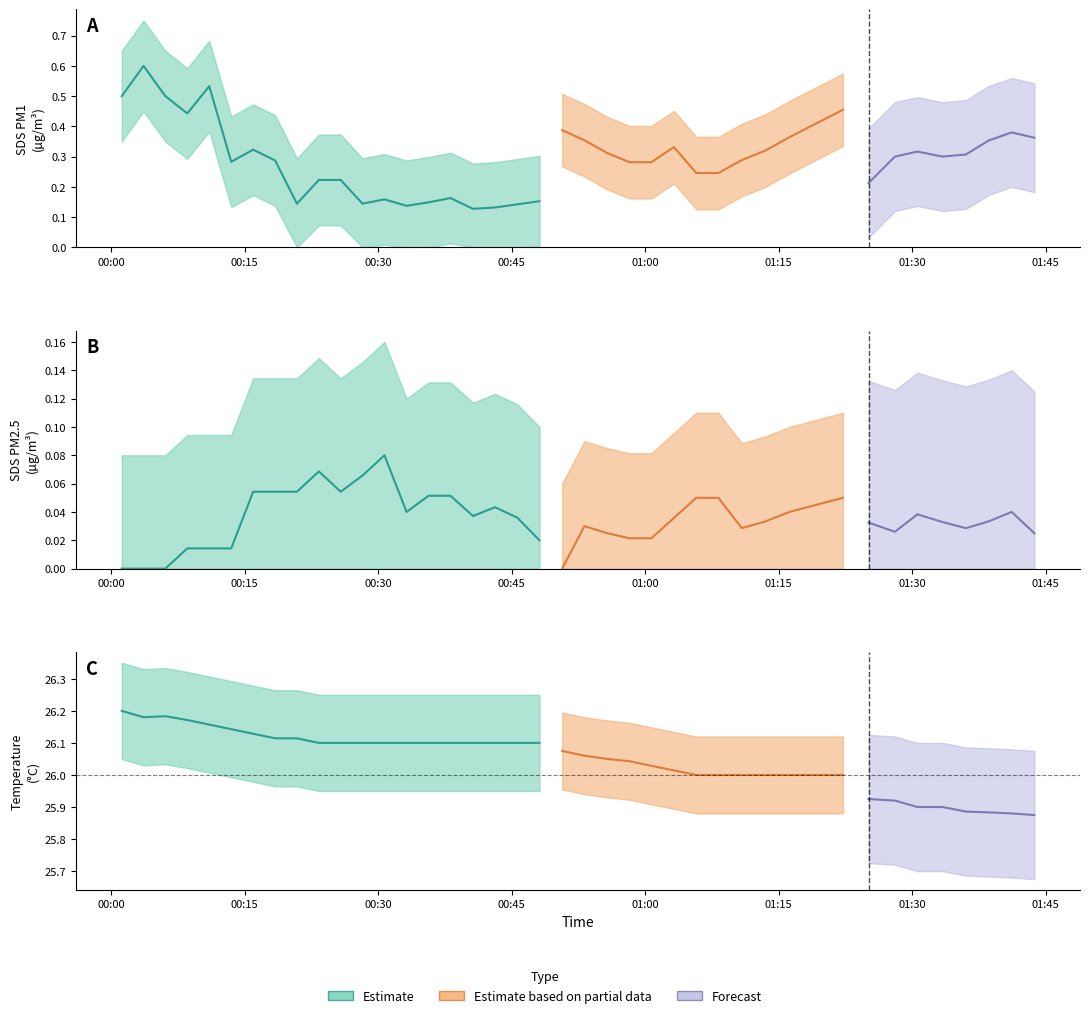

Where is the first local minimum for Temp?

01:30